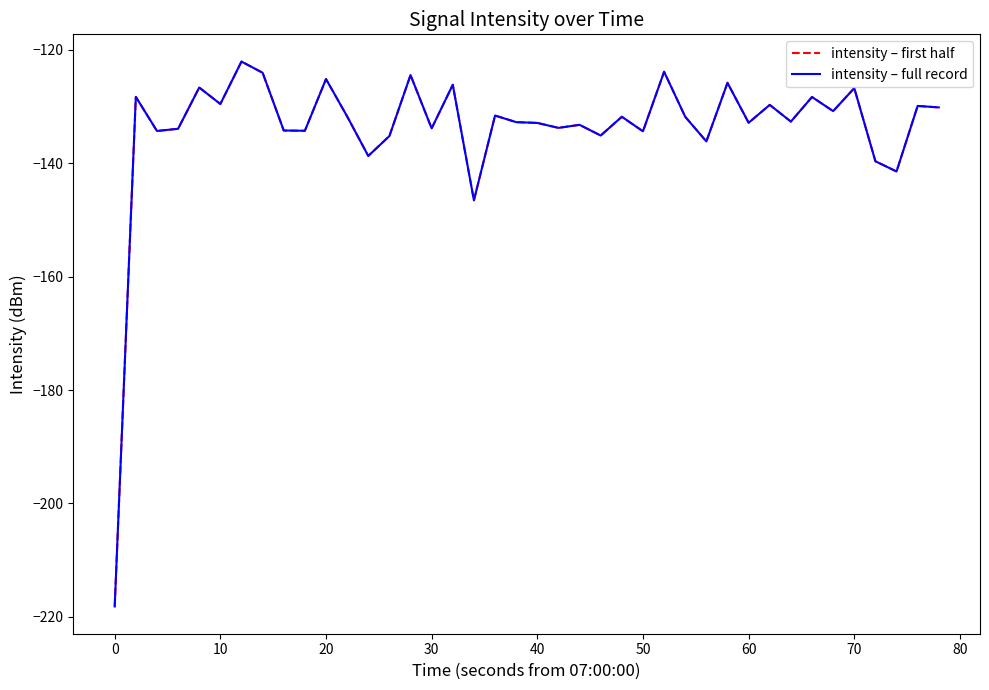

True or false: intensity – full record and intensity – first half cross at least once.

False